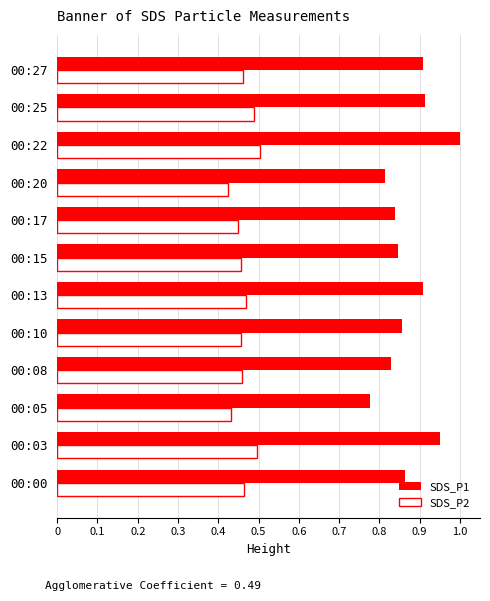

At 00:20, list the series in order from largest to smallest.

SDS_P1, SDS_P2